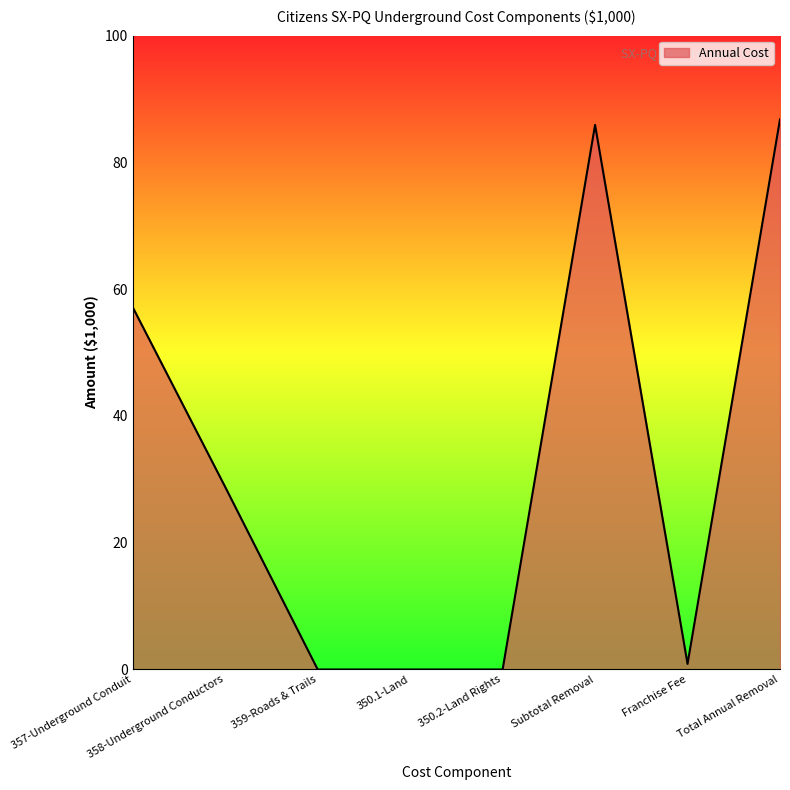

Where does the data first go above 28?

357-Underground Conduit